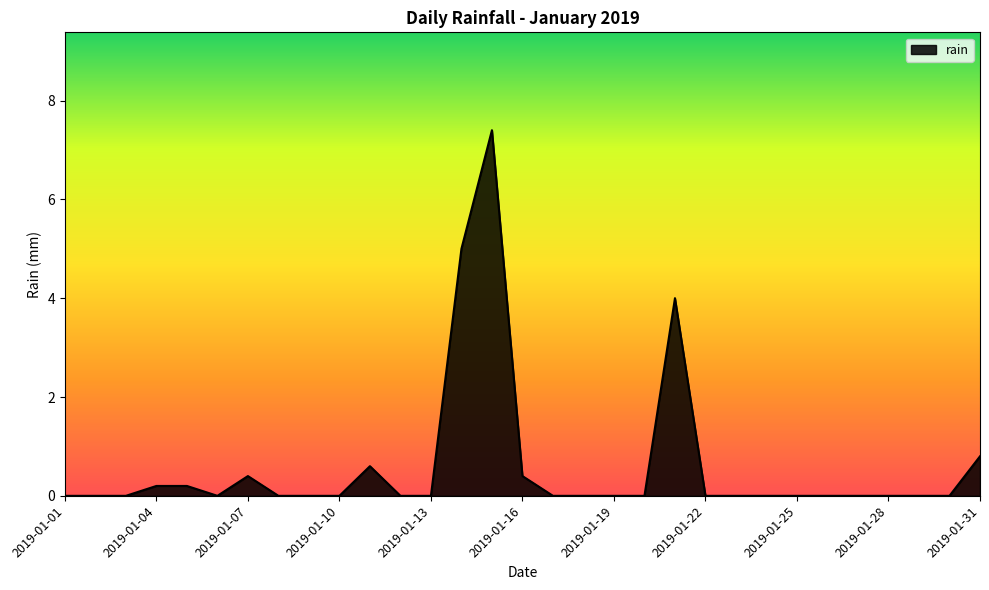

True or false: there are more than 0 points higher than both neighbors.

True